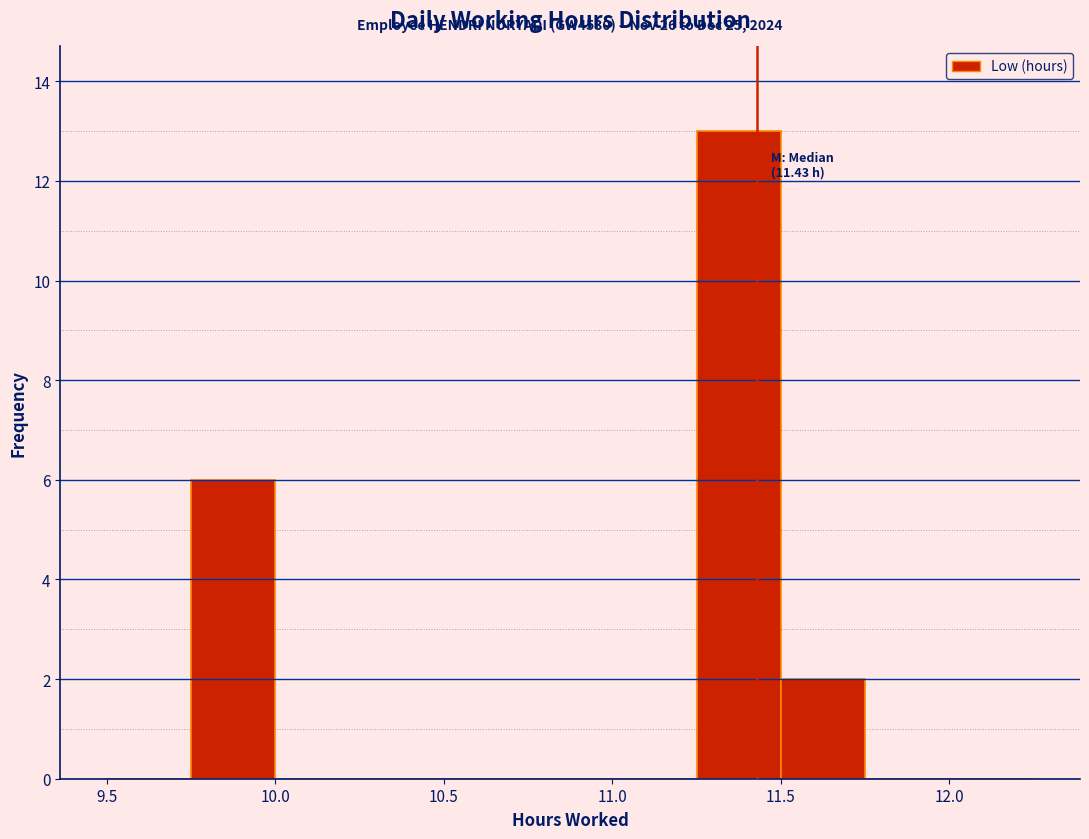

Over which range of the x-axis is the bar tallest?

11.25 to 11.50